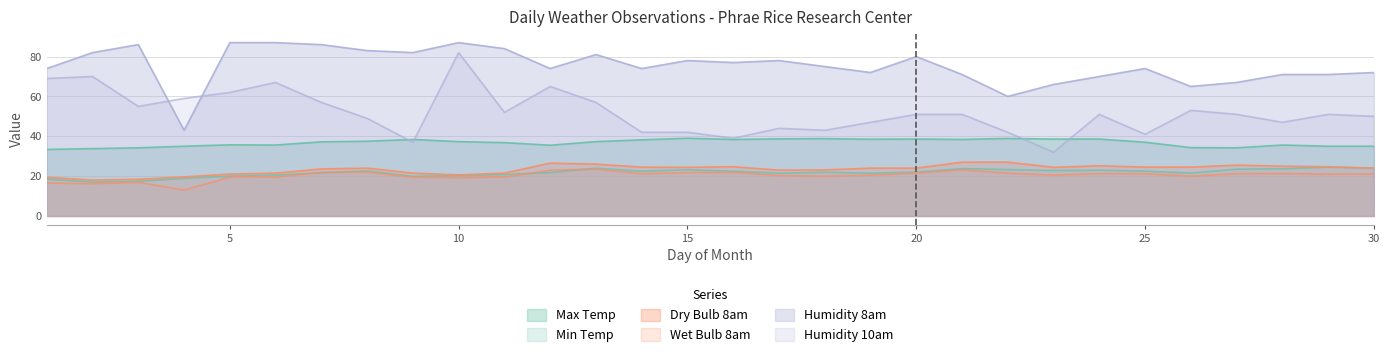

Reading right to left, list all the values displayed in this chart.

Max Temp: 30=35.0	29=35.0	28=35.6	27=34.2	26=34.3	25=37.0	24=38.6	23=38.6	22=38.9	21=38.4	20=38.6	19=38.5	18=38.8	17=38.7	16=38.4	15=39.0	14=38.2	13=37.3	12=35.5	11=36.8	10=37.3	9=38.4	8=37.5	7=37.2	6=35.6	5=35.7	4=35.0	3=34.2	2=33.8	1=33.4
Min Temp: 30=24.0	29=24.5	28=23.7	27=23.5	26=21.5	25=22.5	24=23.0	23=22.8	22=23.3	21=23.8	20=22.0	19=21.5	18=21.9	17=21.5	16=22.5	15=23.2	14=22.5	13=24.0	12=21.8	11=20.8	10=20.2	9=19.9	8=22.6	7=21.7	6=20.5	5=20.0	4=18.9	3=17.4	2=17.0	1=18.5
Dry Bulb 8am: 30=24.0	29=24.7	28=25.0	27=25.5	26=24.5	25=24.5	24=25.2	23=24.4	22=27.0	21=27.0	20=24.0	19=24.0	18=23.1	17=23.0	16=24.7	15=24.4	14=24.5	13=26.0	12=26.5	11=21.5	10=20.6	9=21.5	8=24.0	7=23.6	6=21.5	5=21.0	4=19.6	3=18.4	2=18.0	1=19.4
Wet Bulb 8am: 30=21.0	29=21.0	28=21.3	27=21.2	26=20.0	25=21.2	24=21.3	23=20.5	22=21.5	21=23.2	20=21.5	19=20.5	18=20.0	17=20.3	16=21.9	15=21.8	14=21.2	13=23.5	12=23.0	11=19.6	10=19.2	9=19.5	8=22.0	7=21.9	6=19.5	5=19.5	4=13.0	3=16.9	2=16.2	1=16.6
Humidity 8am: 30=72.0	29=71.0	28=71.0	27=67.0	26=65.0	25=74.0	24=70.0	23=66.0	22=60.0	21=71.0	20=80.0	19=72.0	18=75.0	17=78.0	16=77.0	15=78.0	14=74.0	13=81.0	12=74.0	11=84.0	10=87.0	9=82.0	8=83.0	7=86.0	6=87.0	5=87.0	4=43.0	3=86.0	2=82.0	1=74.0
Humidity 10am: 30=50.0	29=51.0	28=47.0	27=51.0	26=53.0	25=41.0	24=51.0	23=32.0	22=42.0	21=51.0	20=51.0	19=47.0	18=43.0	17=44.0	16=39.0	15=42.0	14=42.0	13=57.0	12=65.0	11=52.0	10=82.0	9=37.0	8=49.0	7=57.0	6=67.0	5=62.0	4=59.0	3=55.0	2=70.0	1=69.0